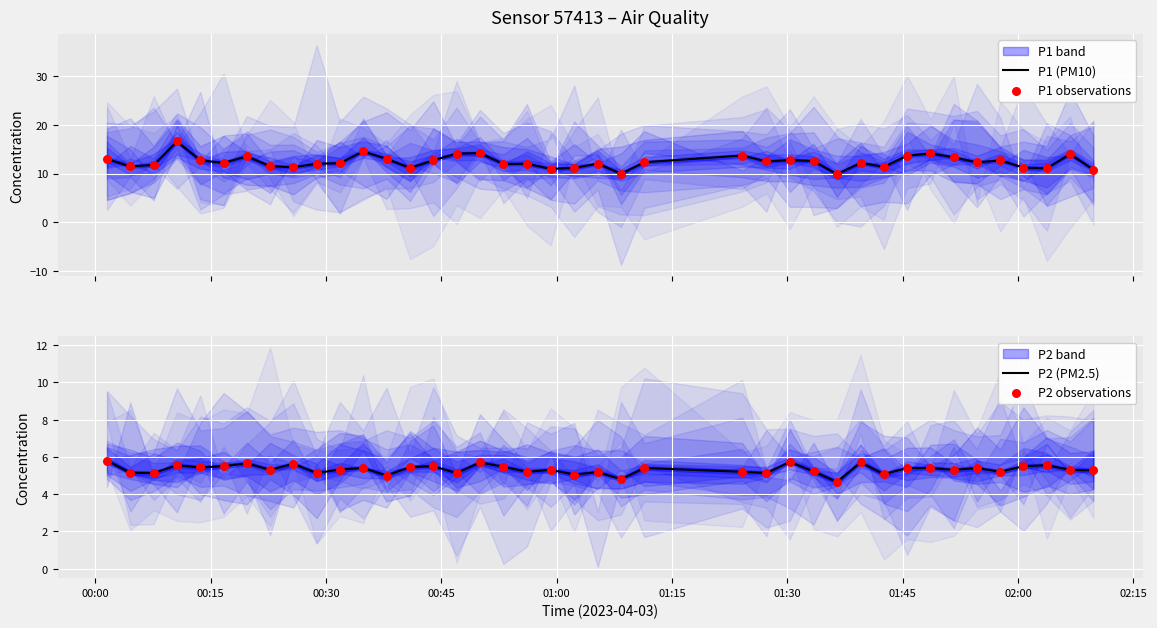

Which series reaches the minimum Y coordinate?

P2 (PM2.5)